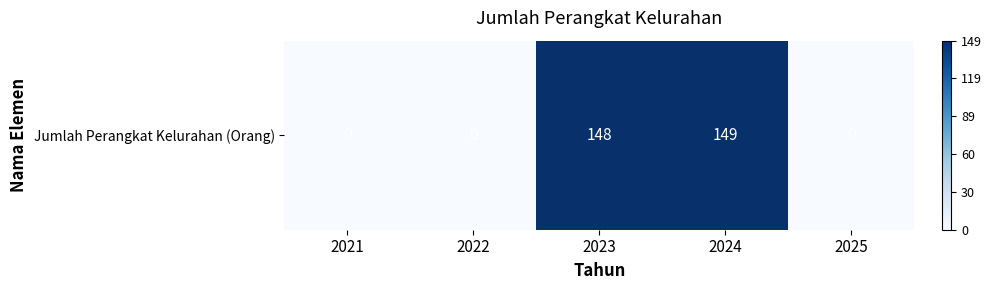

The chart shows a value of 0 at 2022. True or false?

True